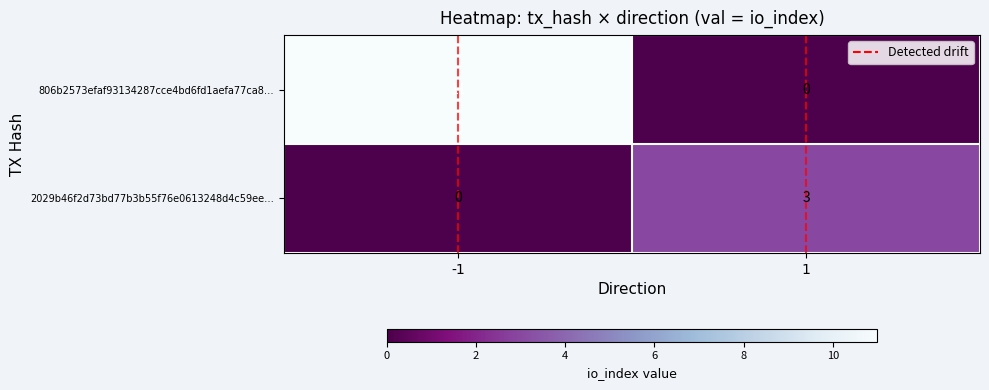

Reading left to right, transcribe all the data shown in this chart.

806b2573efaf93134287cce4bd6fd1aefa77ca8…: -1=11	1=0
2029b46f2d73bd77b3b55f76e0613248d4c59ee…: -1=0	1=3